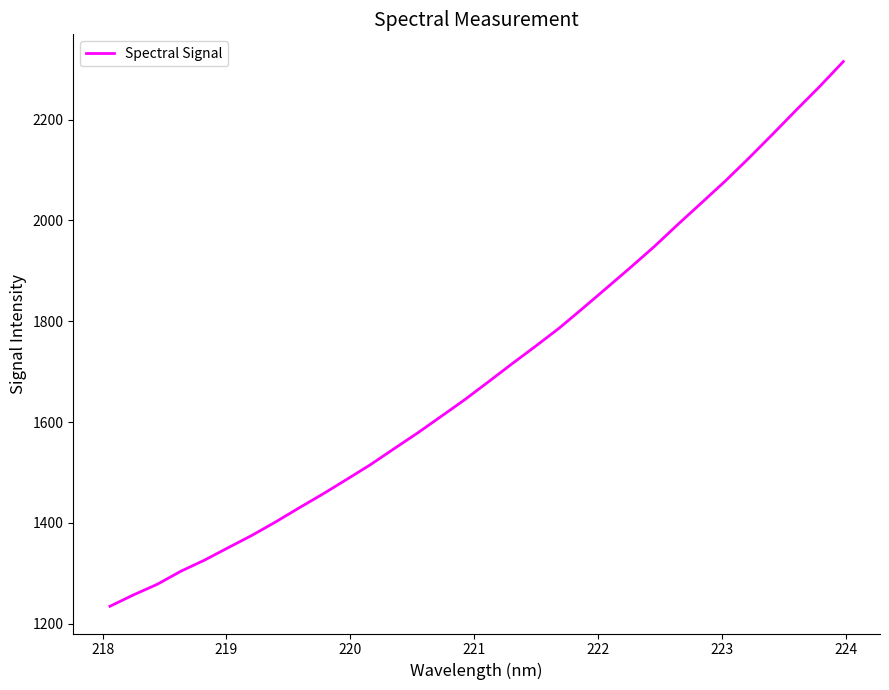

What is the minimum value shown in the chart?

1234.5